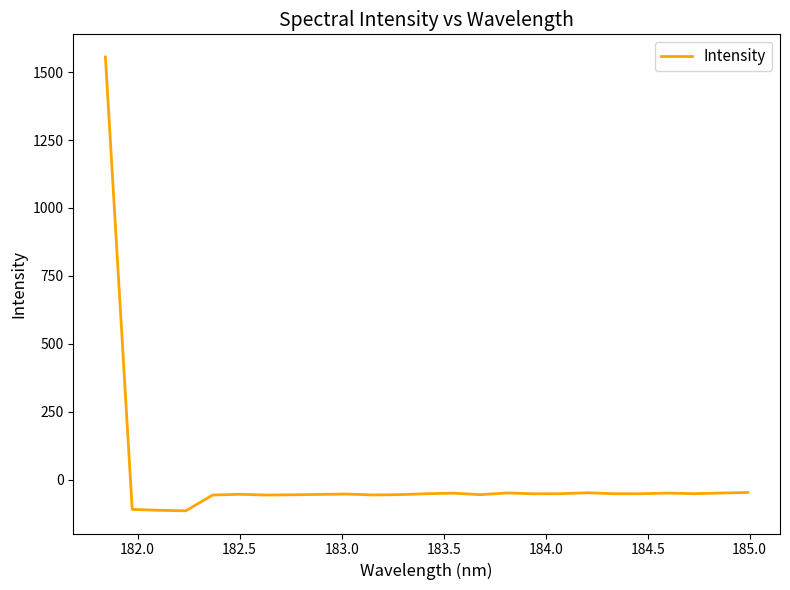

What is the difference between the maximum and minimum values?

1670.7